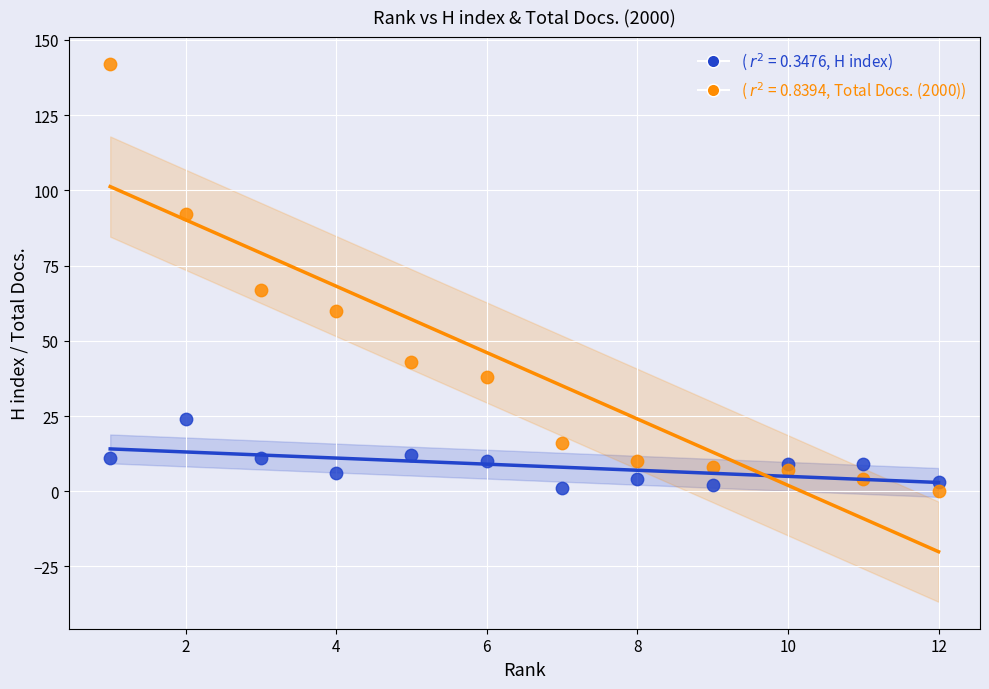

Across all data points, what is the range of Y values (max minus min)?

142